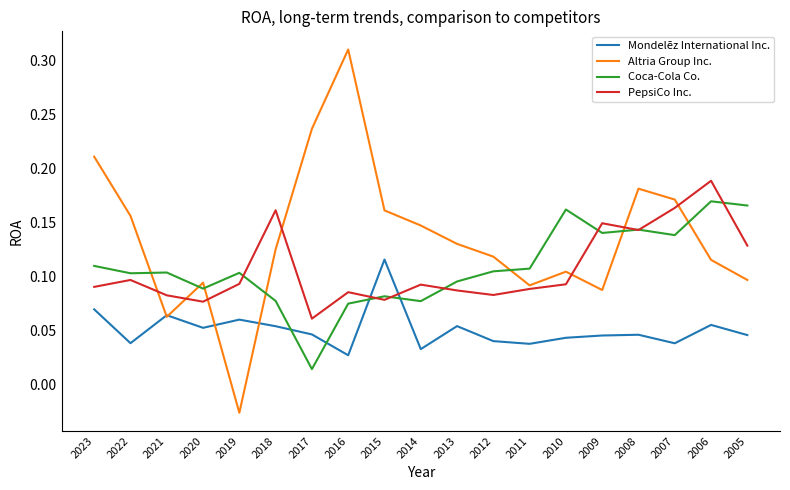

List the series in order of their peak value, highest first.

Altria Group Inc., PepsiCo Inc., Coca-Cola Co., Mondelēz International Inc.